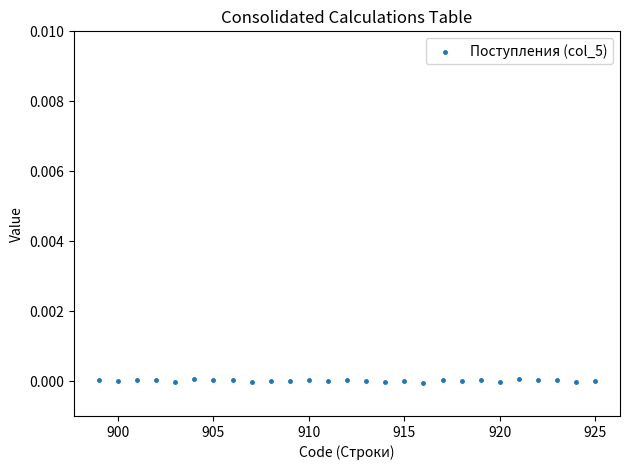

What is the range of X values (max minus min)?

26.0